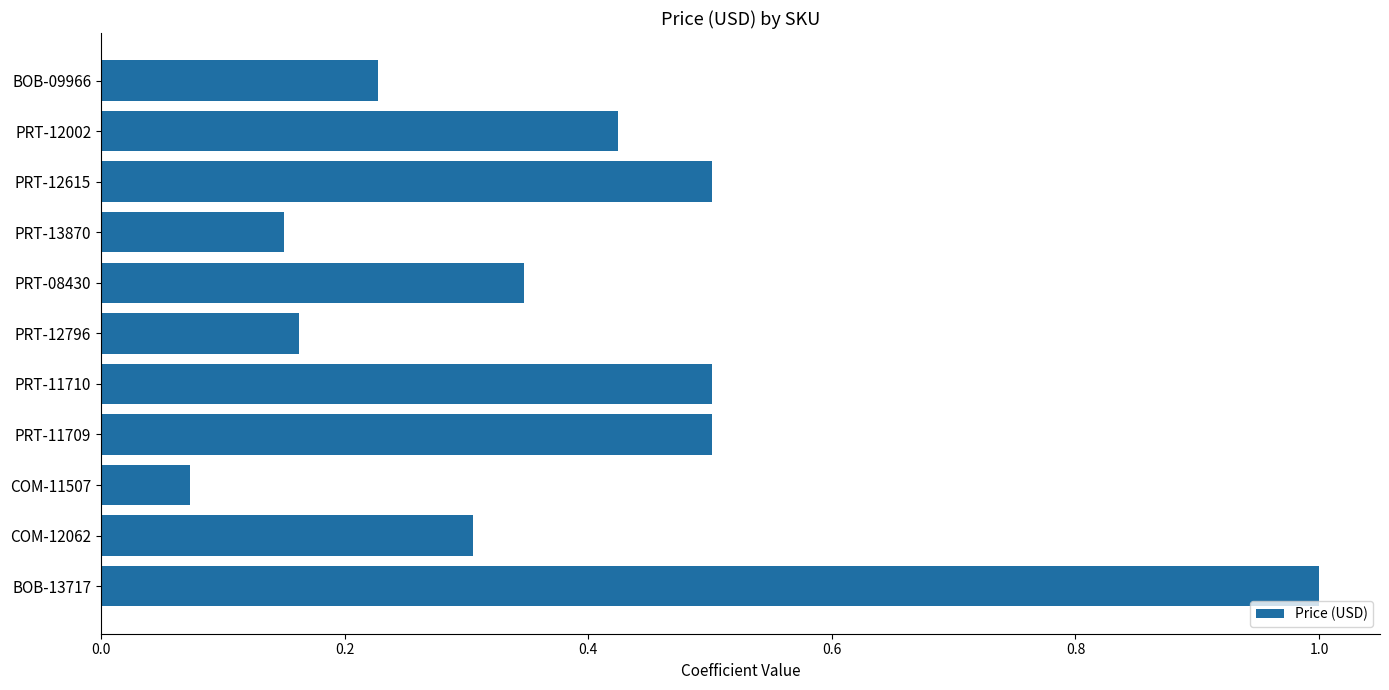

What position from the top is PRT-11709?

8